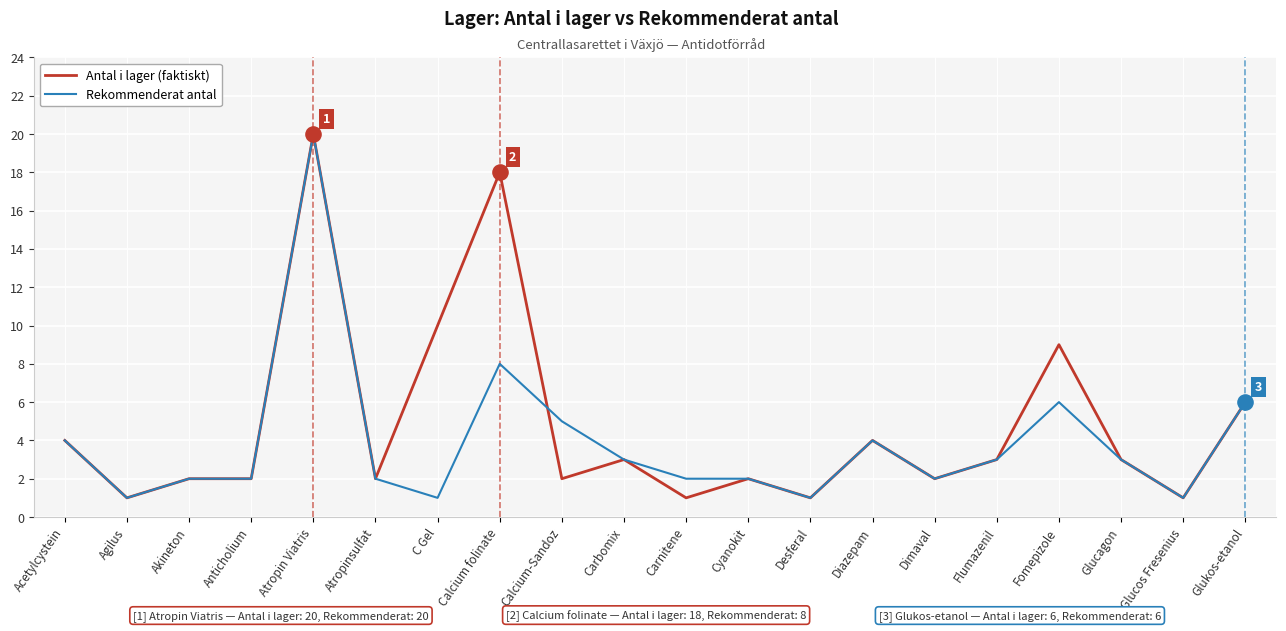

At which category is the sum across all series the highest?

Atropin Viatris